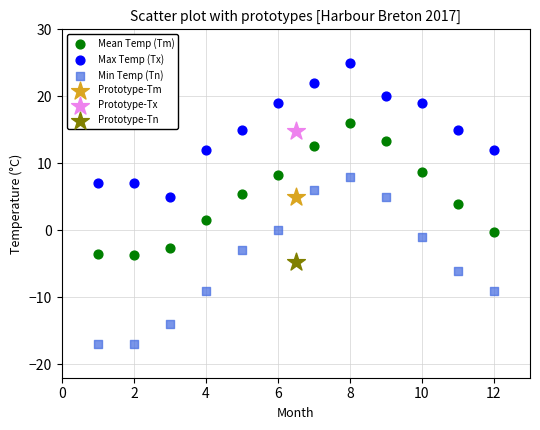

What are all the series names shown in the legend?

Mean Temp (Tm), Max Temp (Tx), Min Temp (Tn), Prototype-Tm, Prototype-Tx, Prototype-Tn